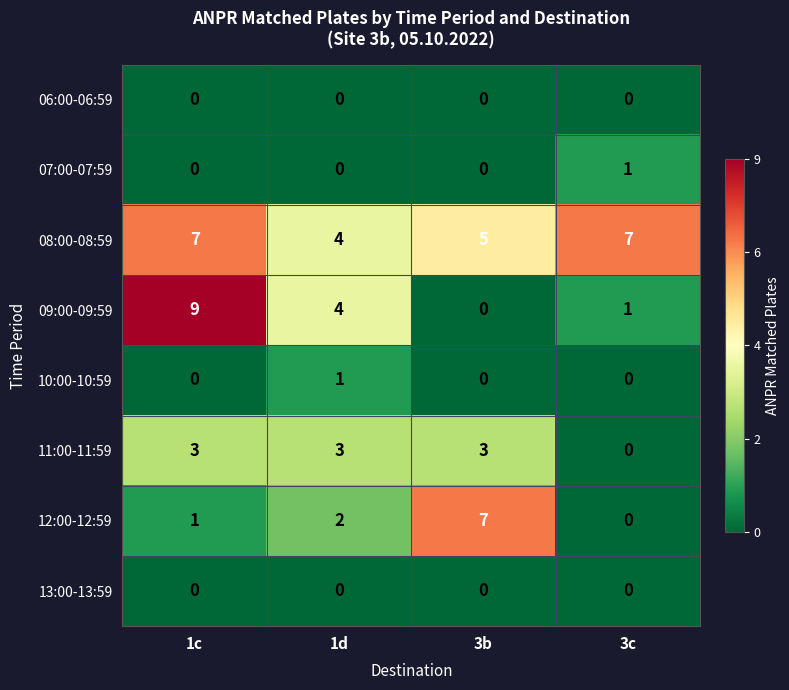

Which series changed the most between 1d and 3b?

12:00-12:59